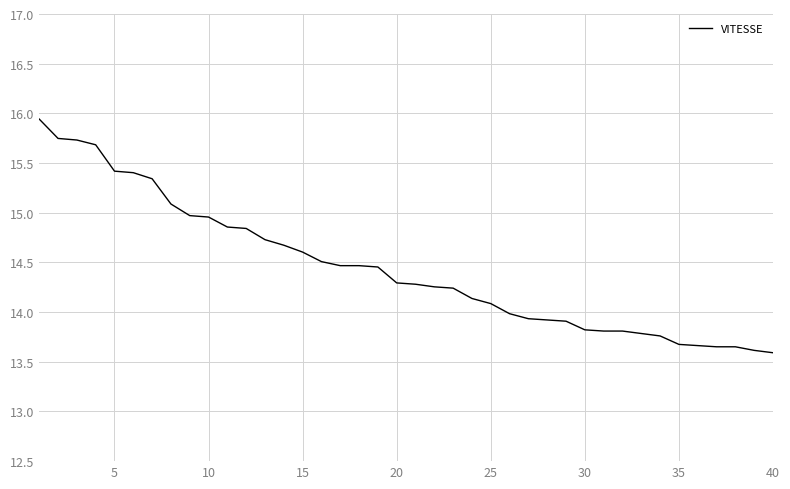

What is the minimum value shown in the chart?

13.6